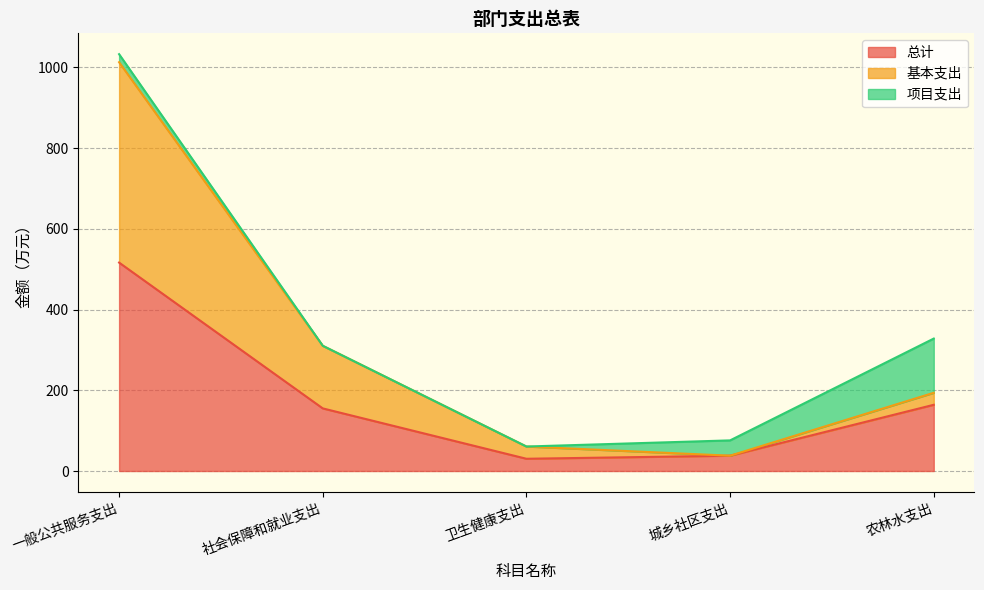

What is the lowest value of the 总计 series?

30.4